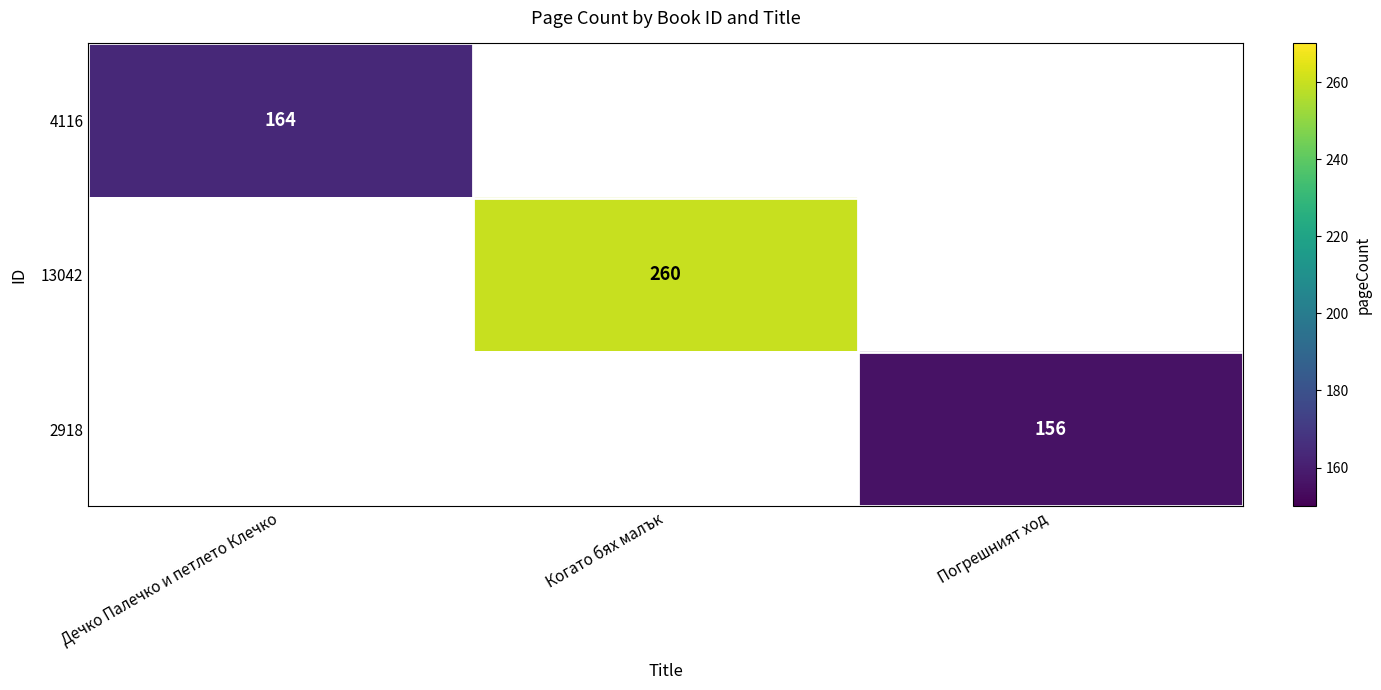

The 4116 series shows 254 at Дечко Палечко и петлето Клечко. True or false?

False